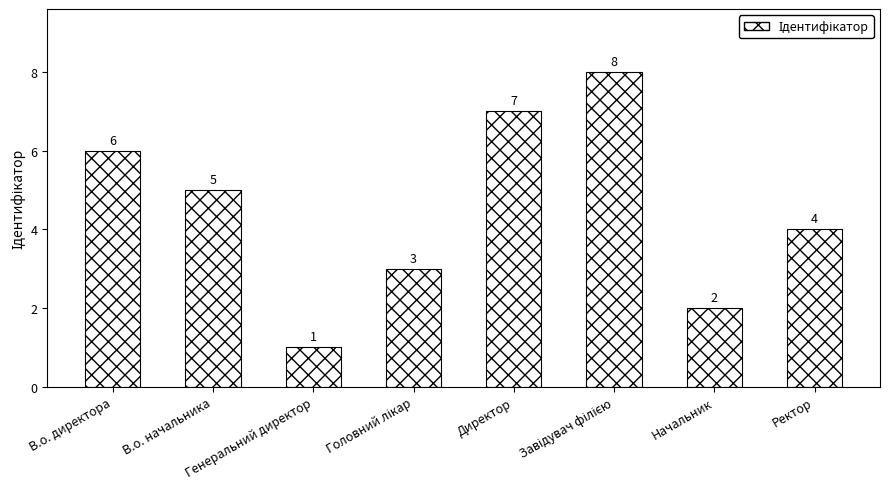

What is the change in value from Директор to Ректор?

-3